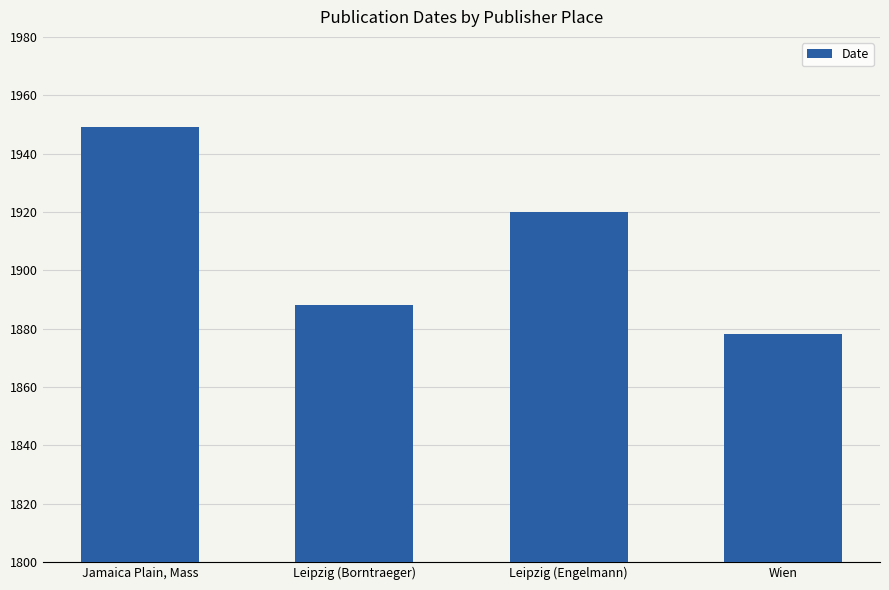

Where does the data first go above 1920?

Jamaica Plain, Mass